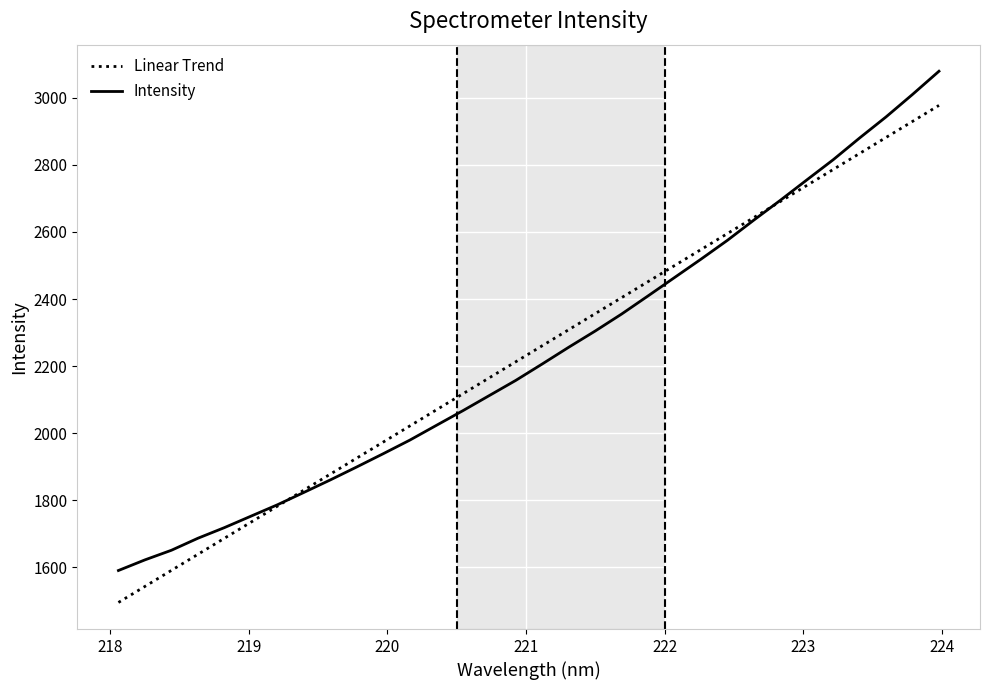

What is the minimum value for Intensity?

1590.7